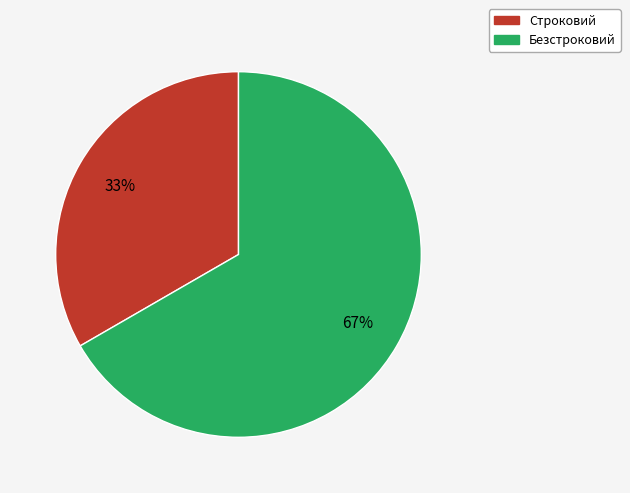

Count the number of slices in the pie.

2